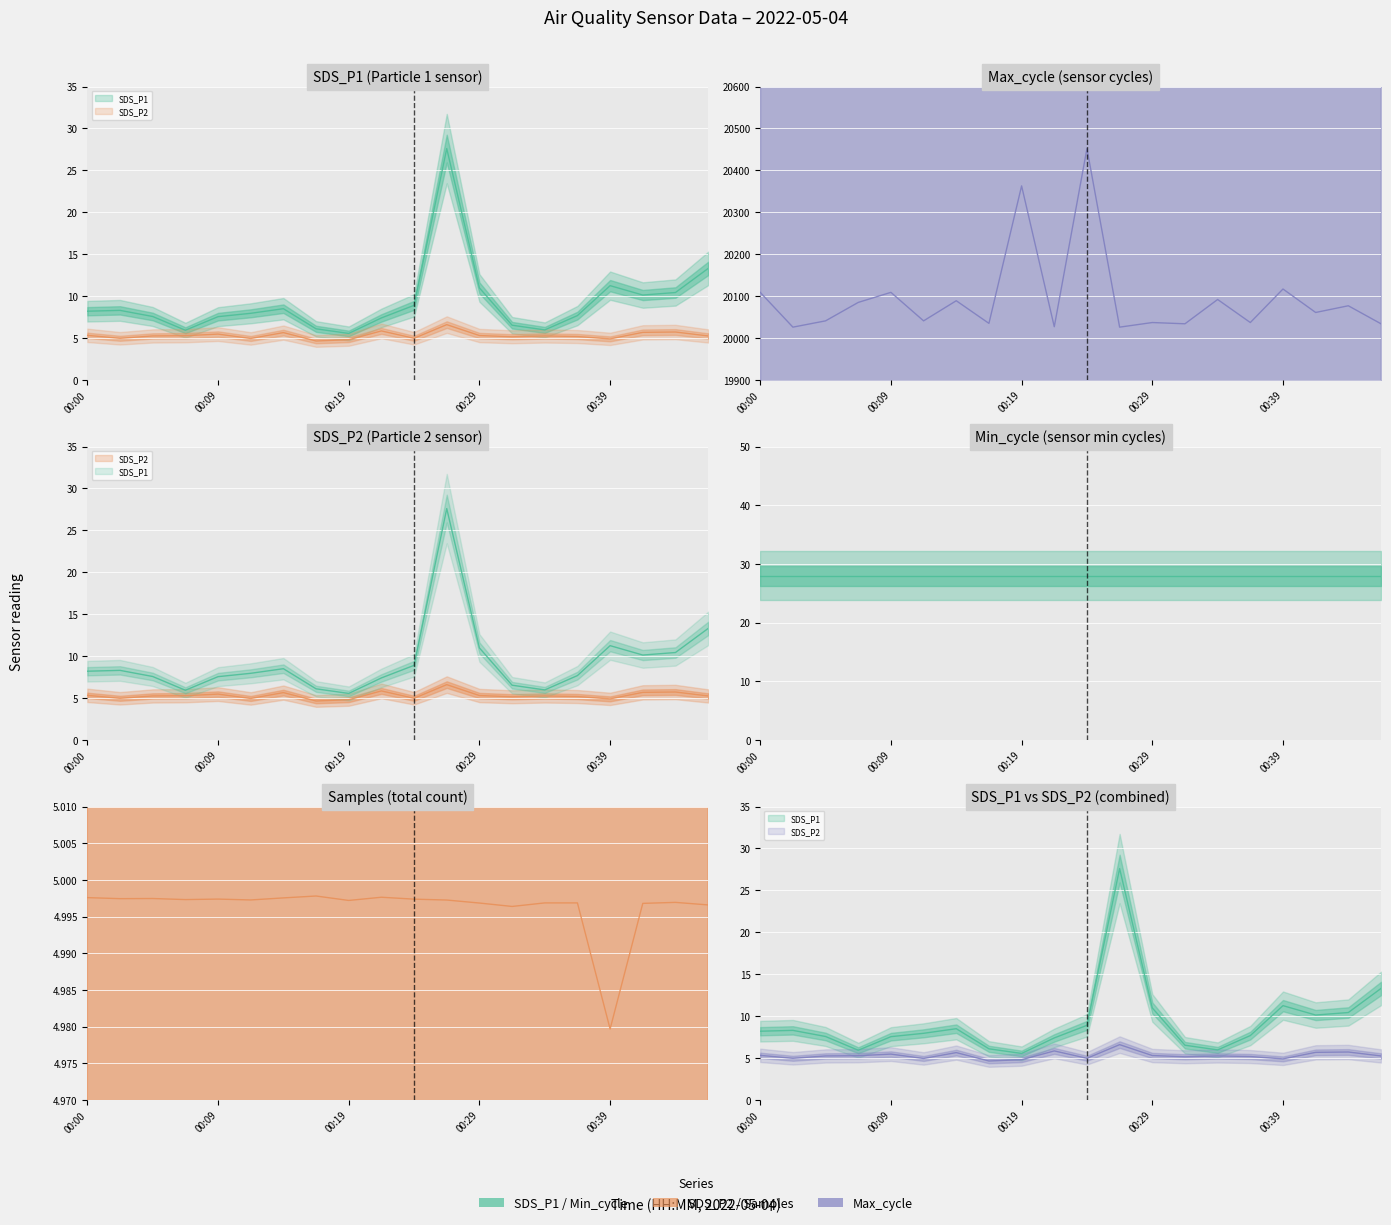

The Samples series shows 5.0 at 00:29. True or false?

True